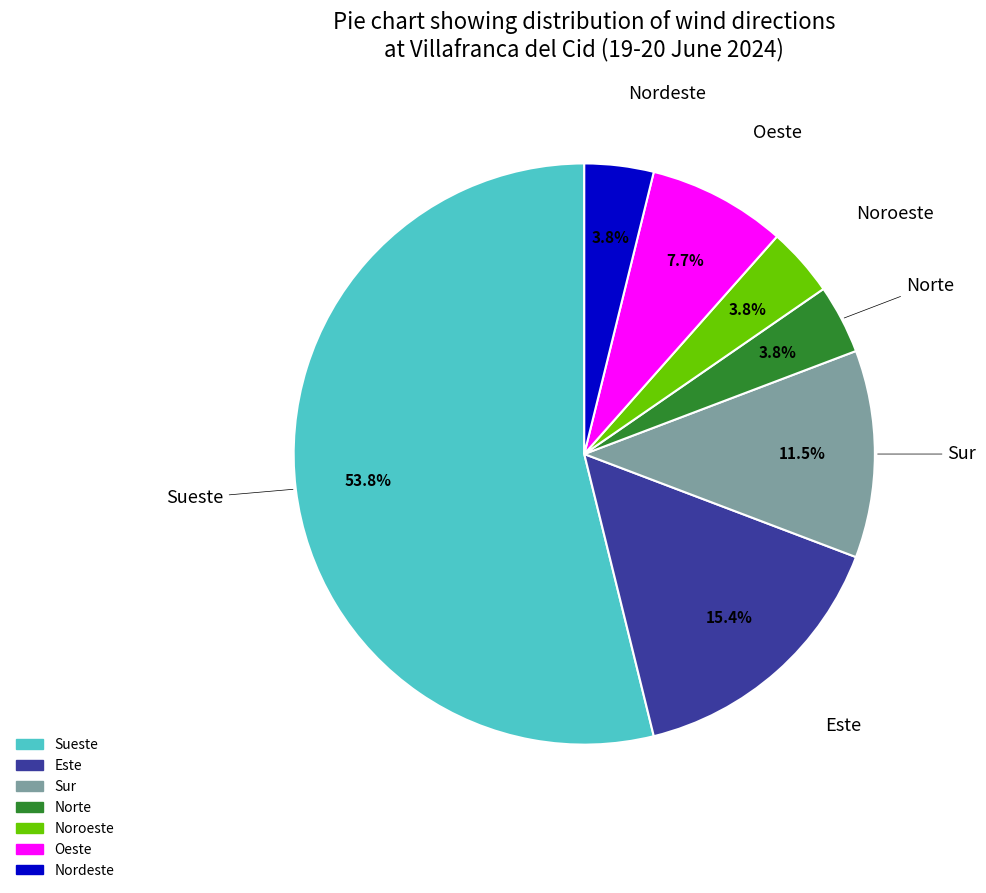

What portion of the pie excludes Nordeste?

96.2%